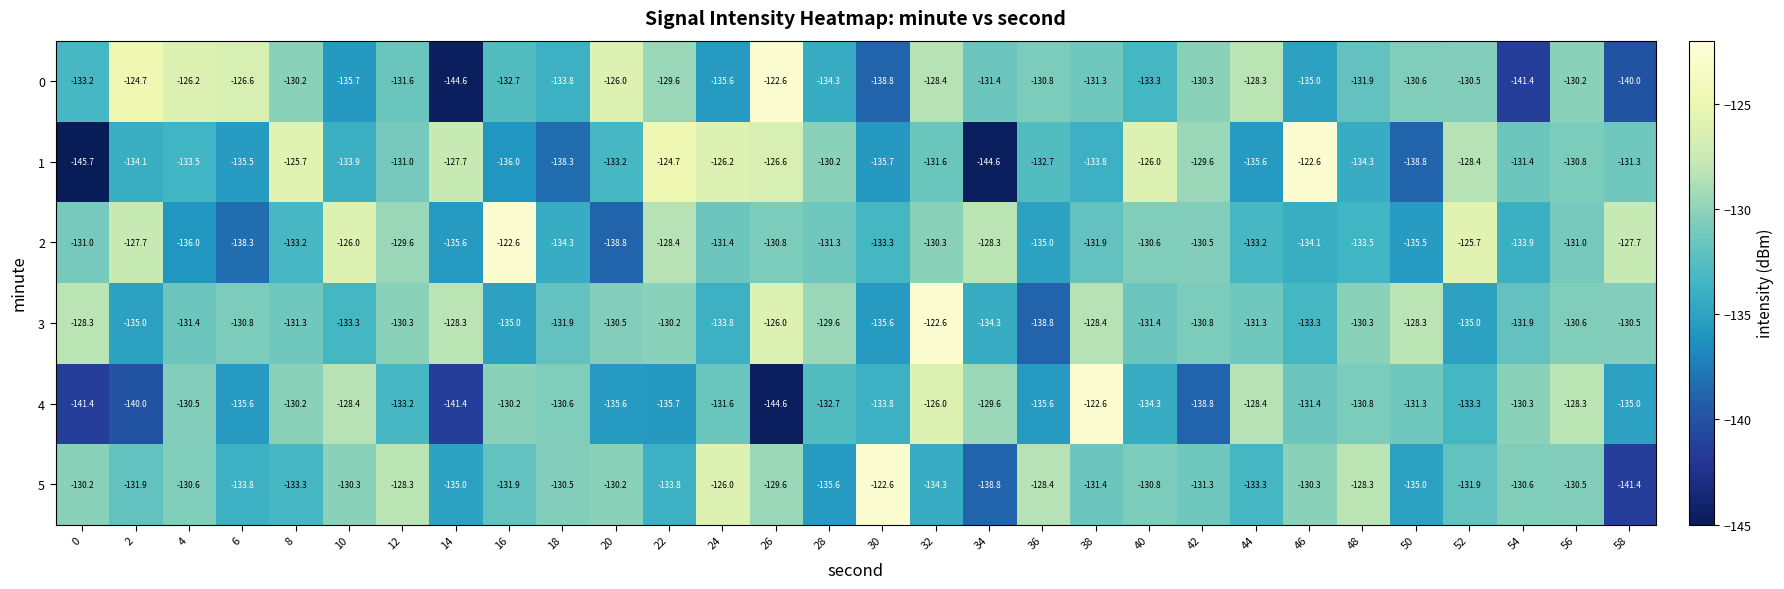

What is the difference between the 4 values at 42 and 20?

3.2